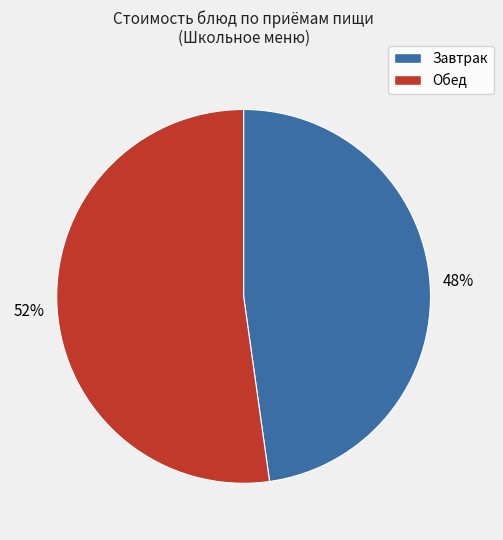

Is there any slice that represents more than half of the pie?

Yes